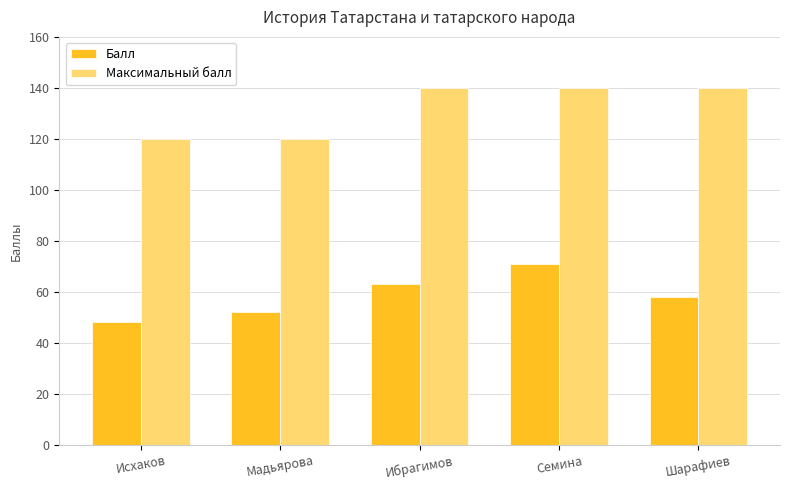

What is the label of the 2nd bar from the left?

Мадьярова